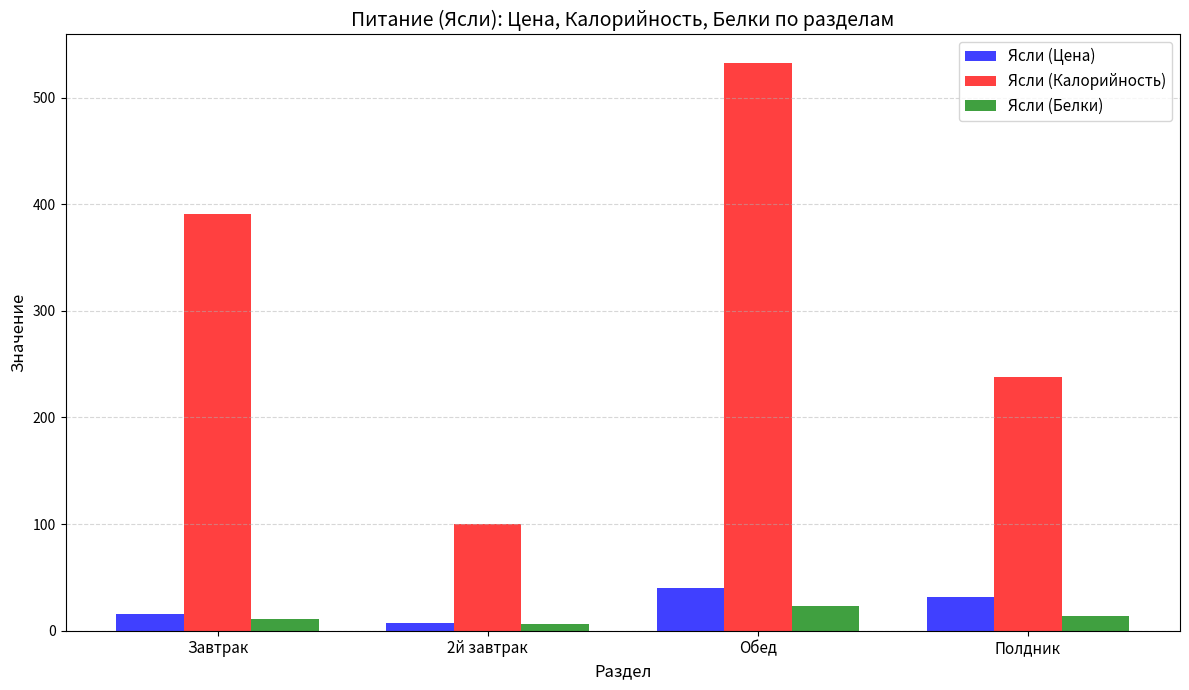

What is the total value across all series at Обед?

596.0